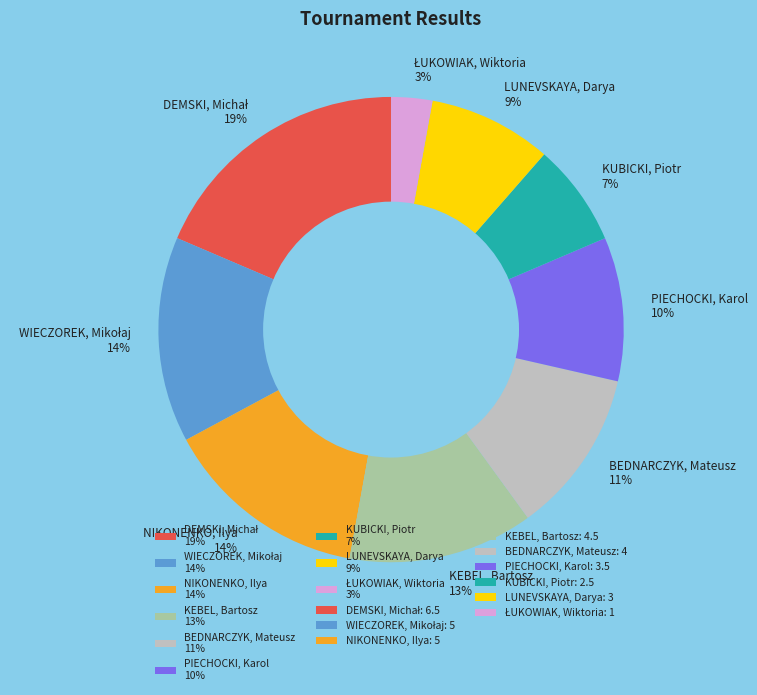

The LUNEVSKAYA, Darya 9% slice represents 1% of the pie. True or false?

False